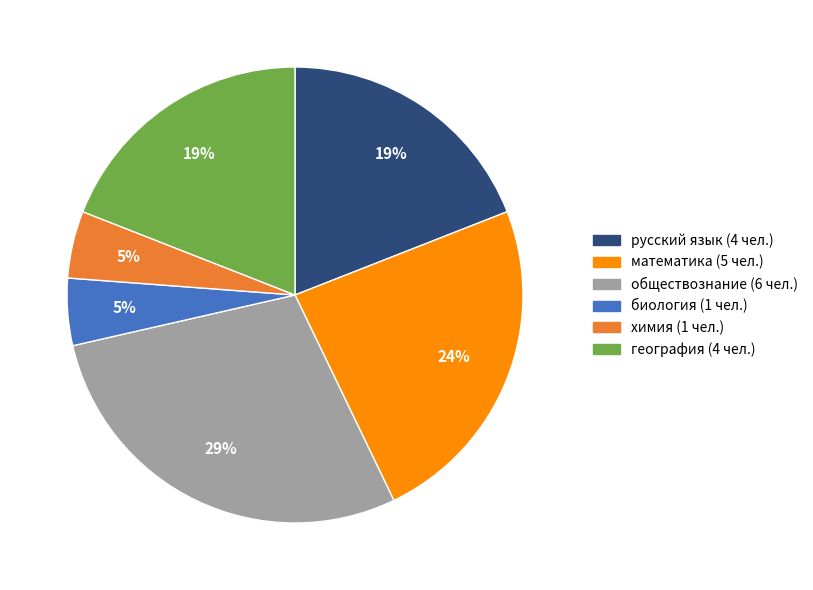

Is there a majority slice in this chart?

No